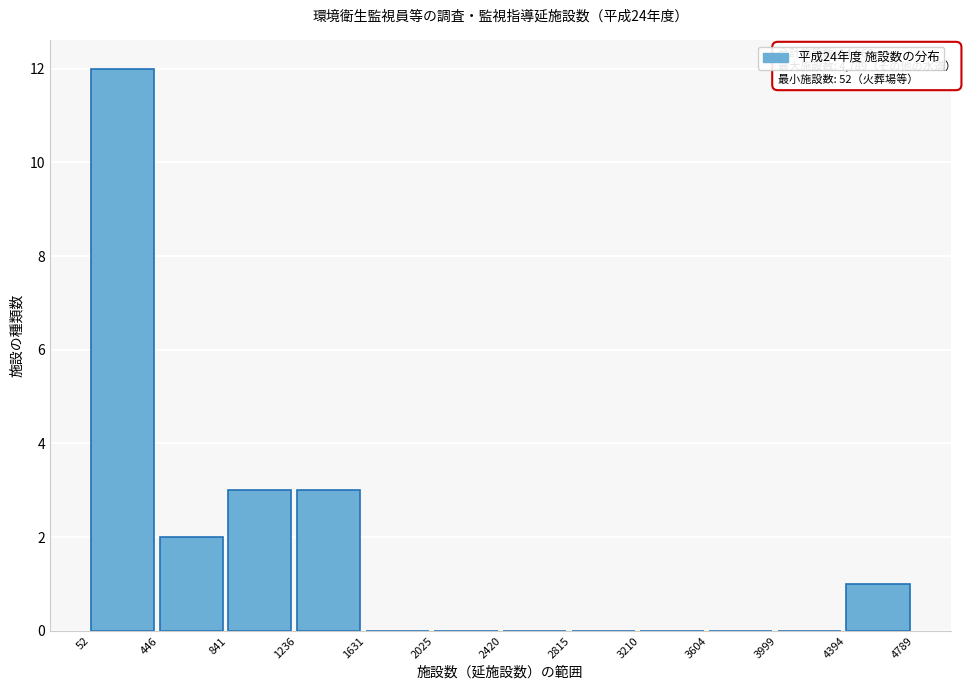

Which range on the x-axis has the tallest bar?

52 to 446